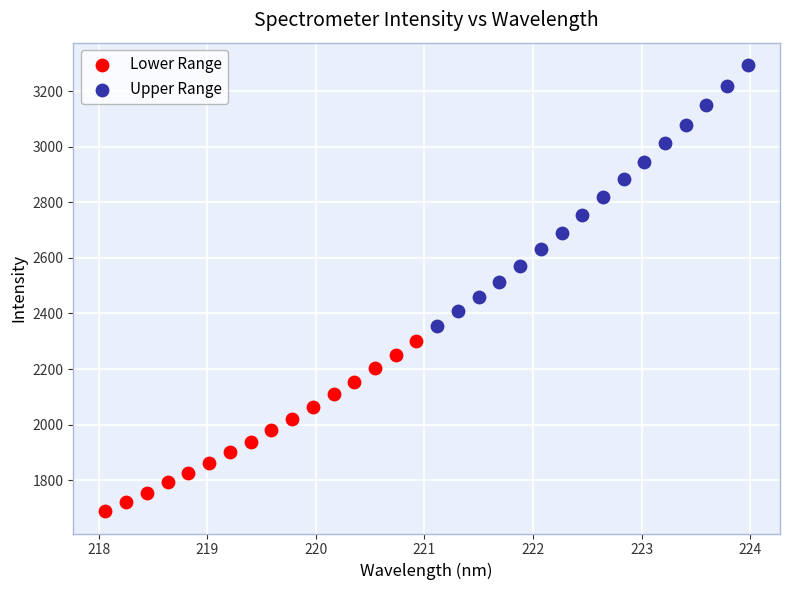

What are all the series names shown in the legend?

Lower Range, Upper Range